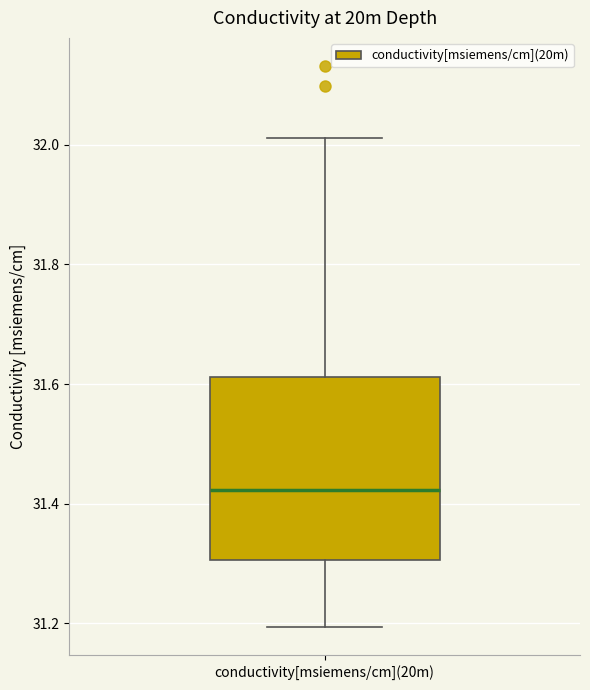

Transcribe this box plot: give where the median line is, the range the box spans, and where the two whiskers end, as read against the y-axis. The values are not printed on the chart, so give them approximately, as read against the axis.

median 31.42, box 31.30 to 31.62, whiskers 31.20 to 32.02